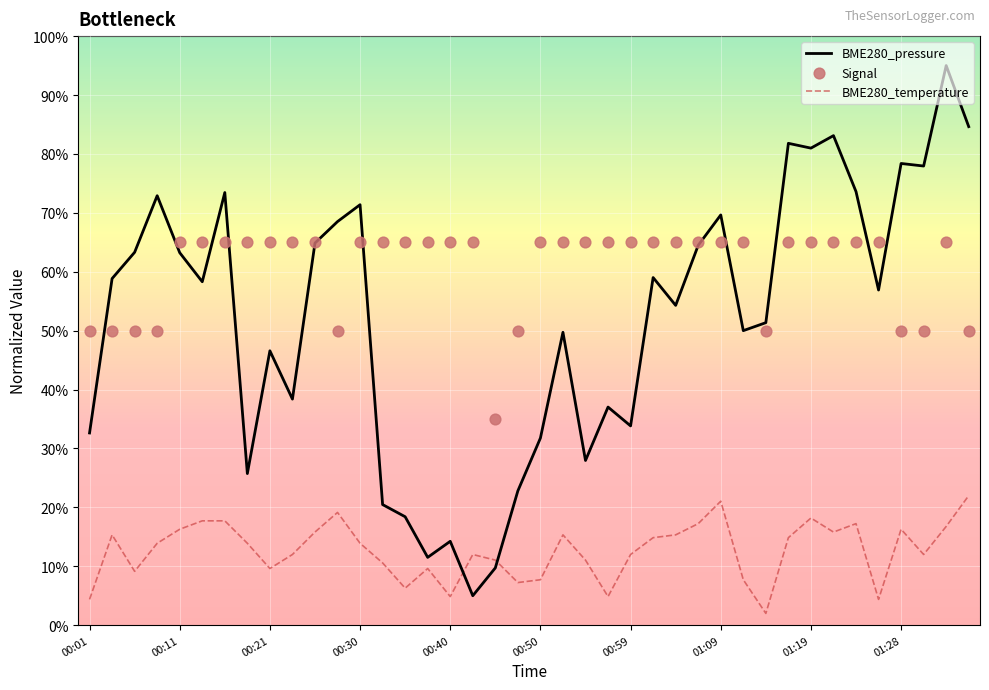

Is the value of BME280_temperature at 00:59 greater than the value of BME280_pressure at 00:47?

No